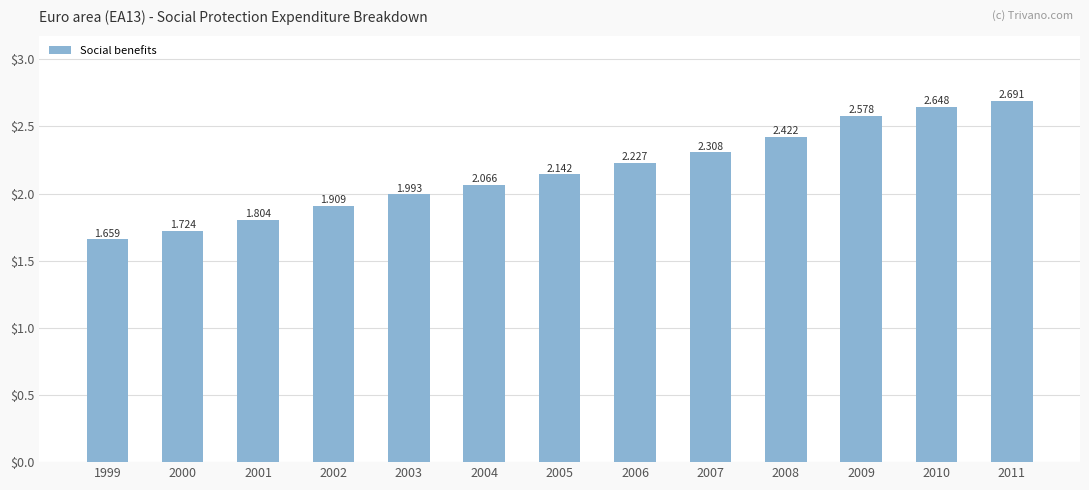

The chart shows a value of 3.7 at 2006. True or false?

False